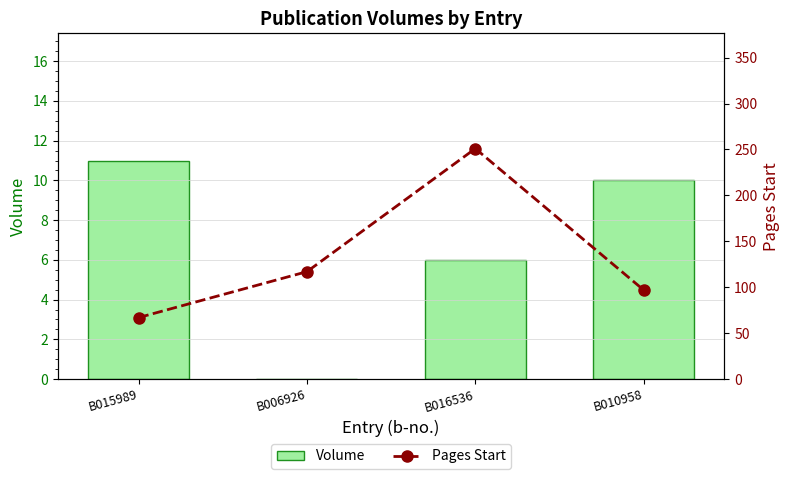

What is the difference between the Volume values at B015989 and B010958?

1